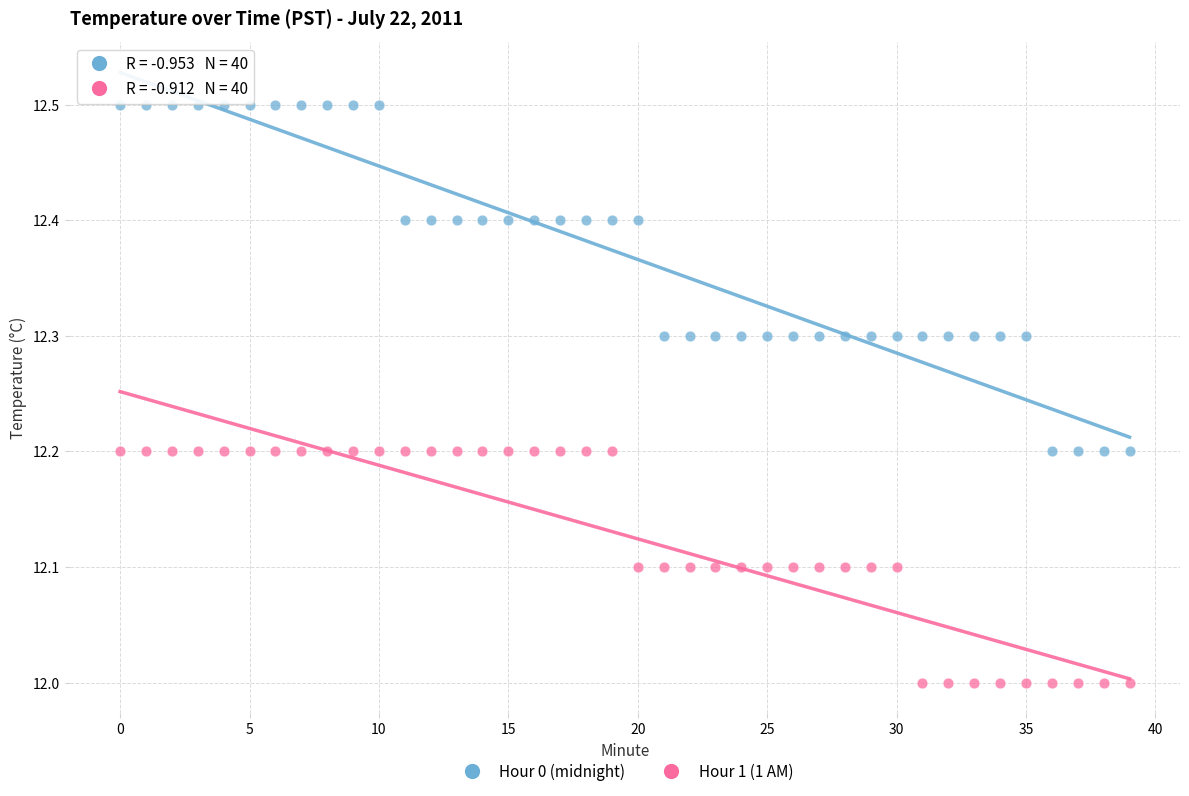

Which series reaches the minimum Y coordinate?

Hour 1 (1 AM)